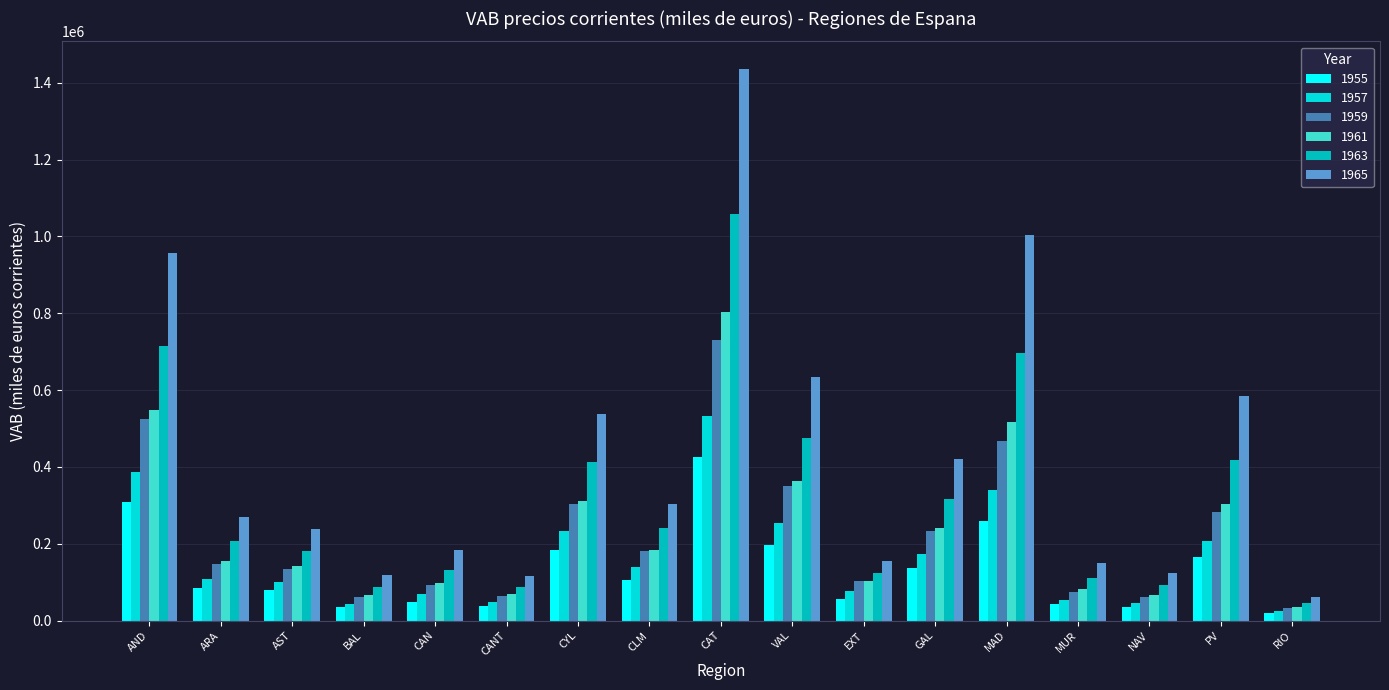

How many values in the 1963 series exceed 207023?

9